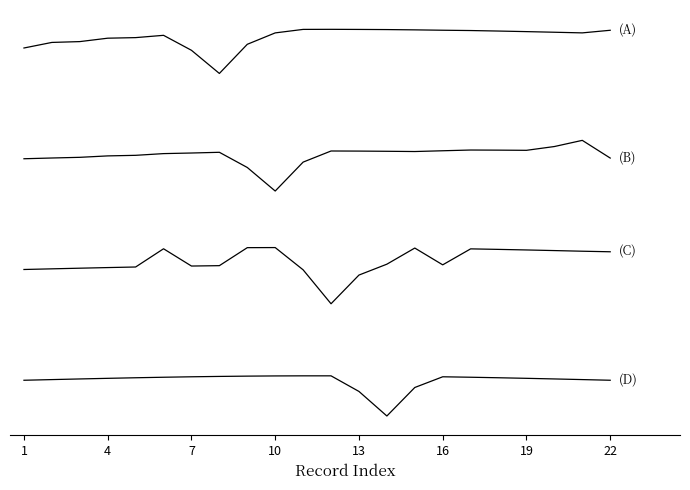

Reading left to right, list all the values displayed in this chart.

(A) EID: 1.5	1.5	1.5	1.5	1.5	1.6	1.5	1.4	1.5	1.6	1.6	1.6	1.6	1.6	1.6	1.6	1.6	1.6	1.6	1.6	1.6	1.6
(B) EOID: 1.0	1.0	1.0	1.0	1.0	1.0	1.0	1.0	1.0	0.9	1.0	1.0	1.0	1.0	1.0	1.0	1.0	1.0	1.0	1.1	1.1	1.0
(C) OWNER: 0.5	0.5	0.5	0.5	0.5	0.6	0.5	0.5	0.6	0.6	0.5	0.3	0.5	0.5	0.6	0.5	0.6	0.6	0.6	0.6	0.6	0.6
(D) MAPTO: 0.0	0.0	0.0	0.0	0.0	0.0	0.0	0.0	0.0	0.0	0.0	0.0	-0.1	-0.2	-0.0	0.0	0.0	0.0	0.0	0.0	0.0	0.0